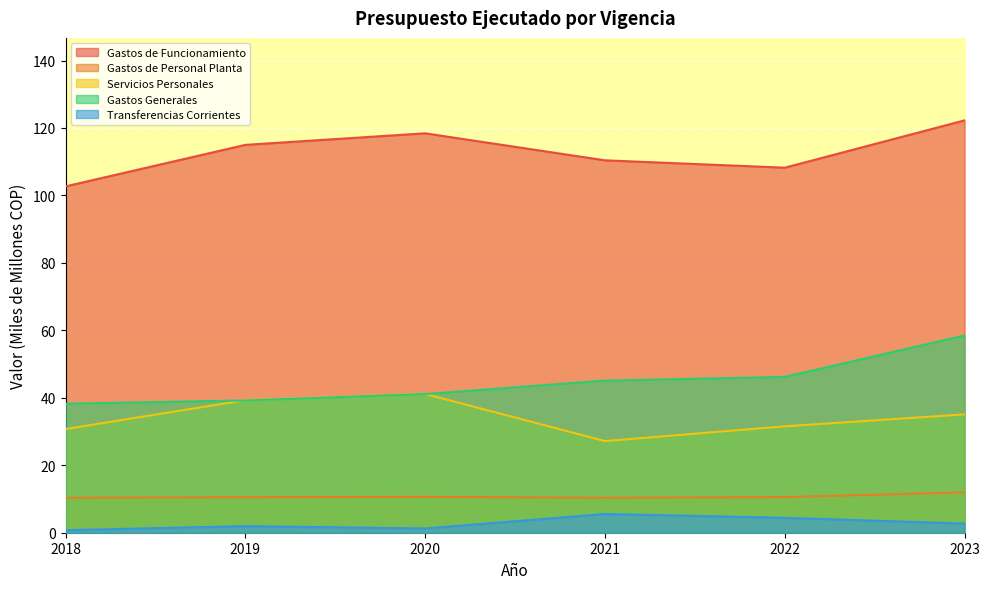

Which series has the largest range (max minus min)?

Gastos Generales